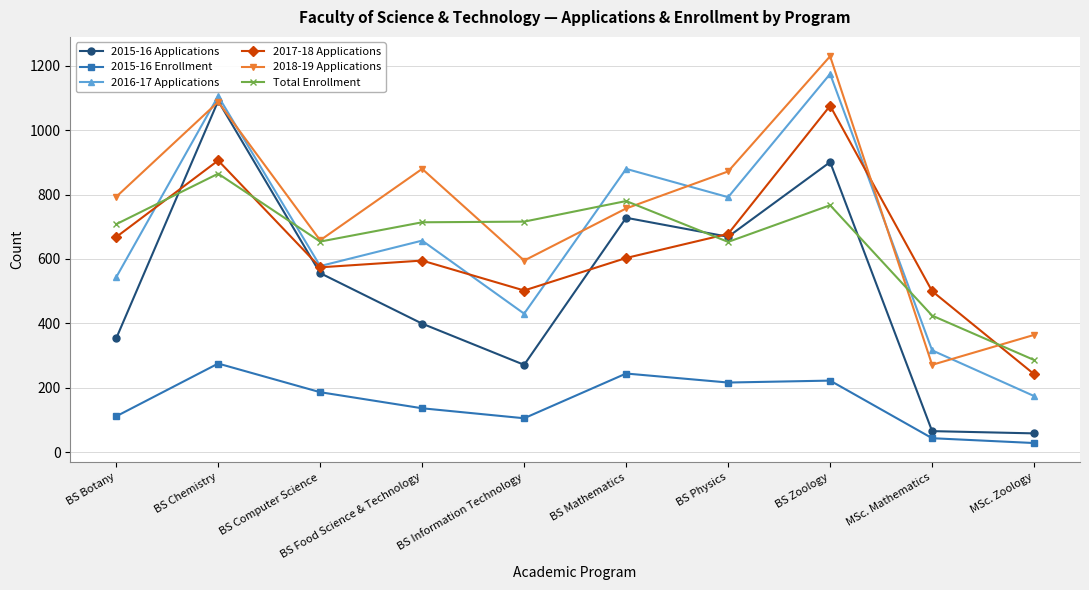

What value does the Total Enrollment series have at MSc. Zoology, to the nearest 50?

300